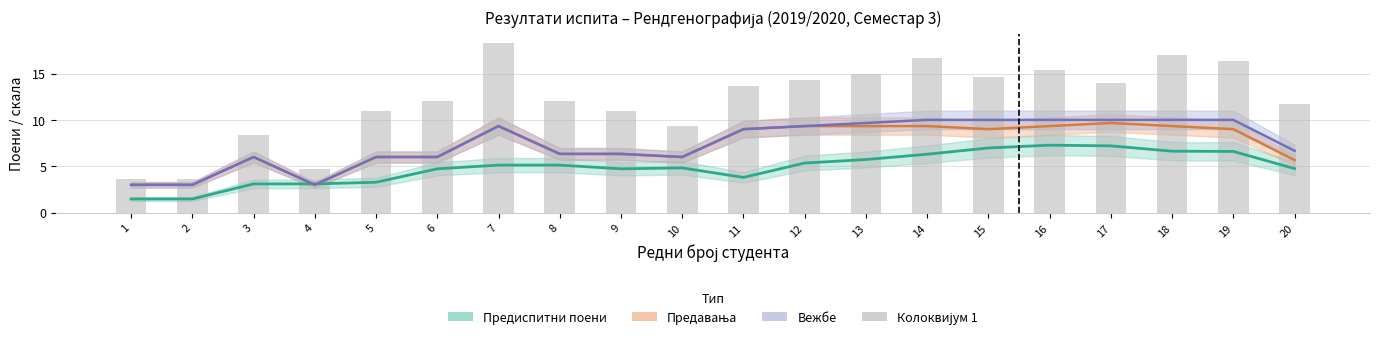

Does the chart contain any negative values?

No